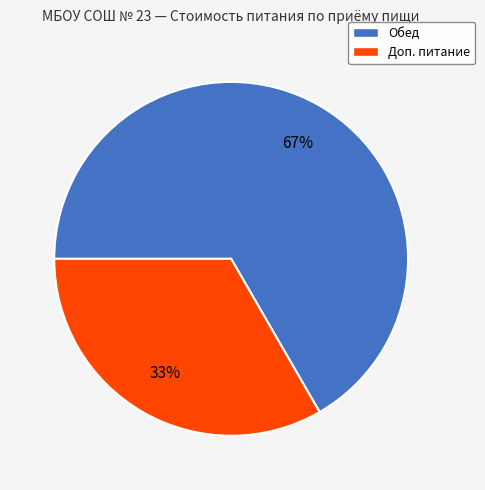

Which has a higher value, Доп. питание or Обед?

Обед